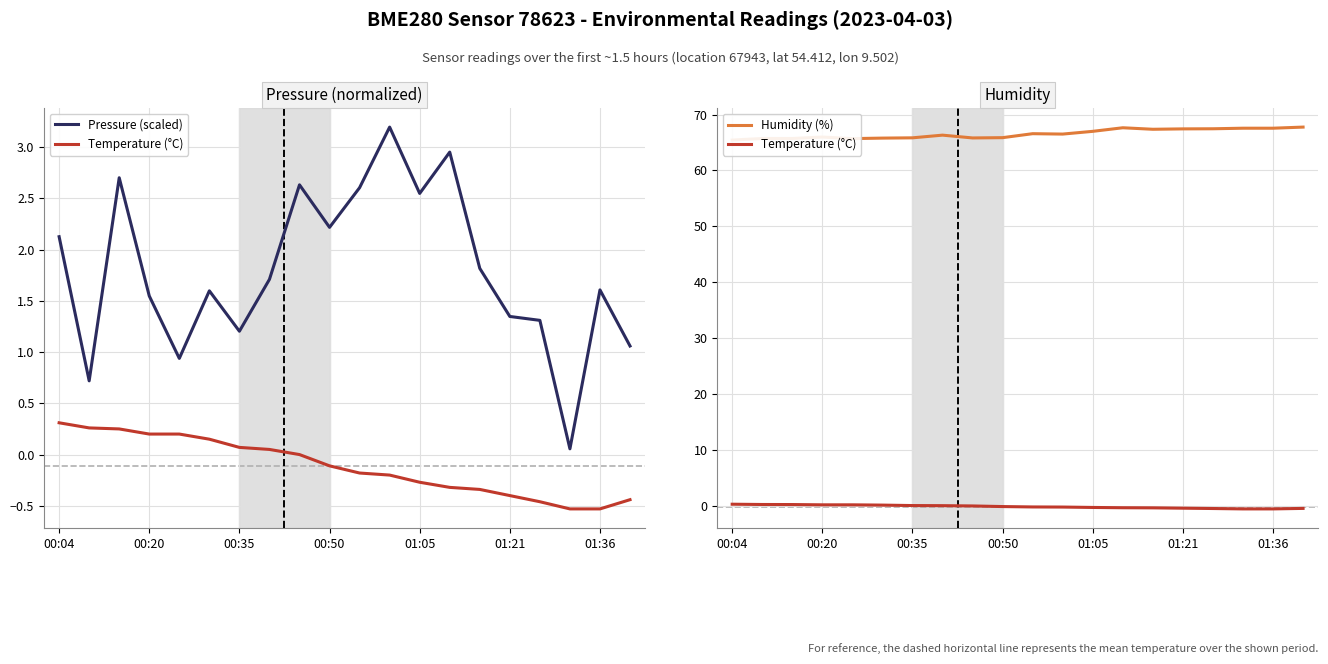

Is it true that Humidity (%) equals 35.5 at 10?

False